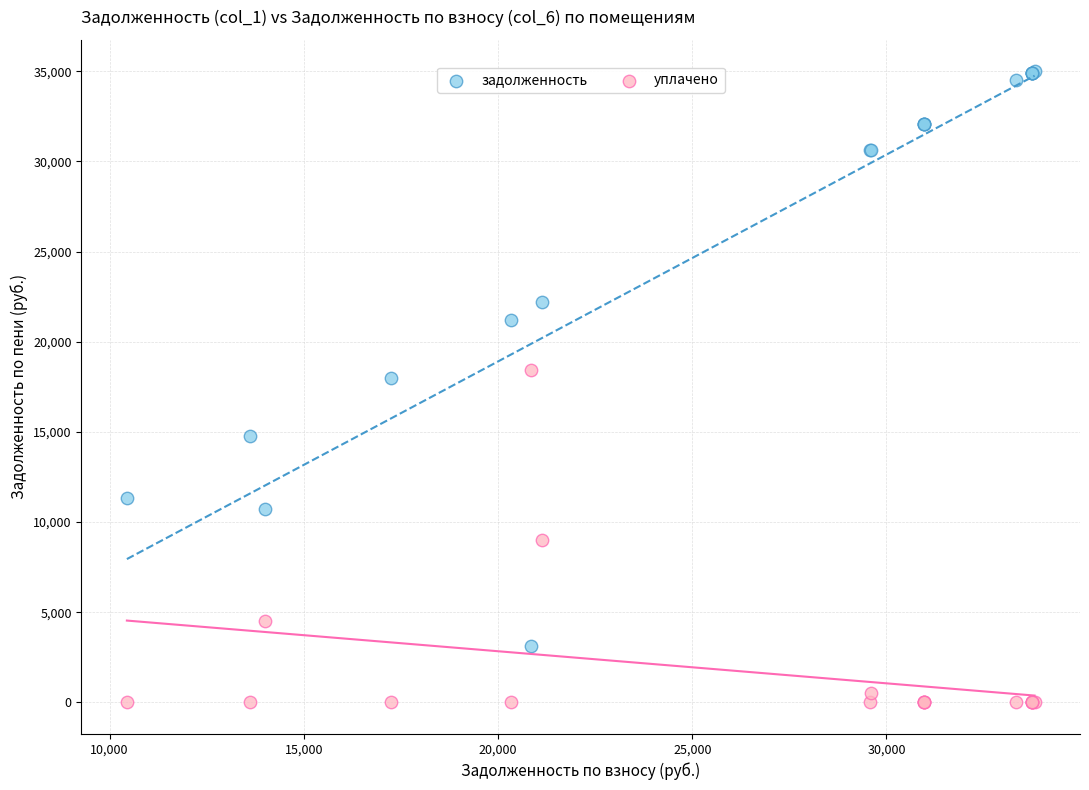

In the задолженность series, what Y value is closest to 19057?

17978.9